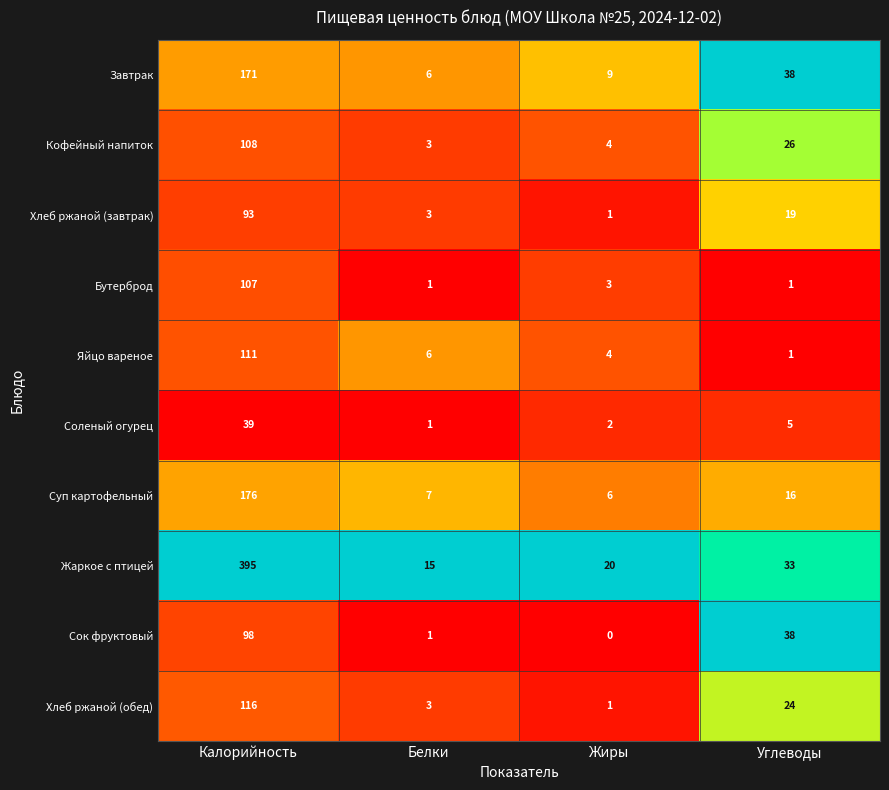

True or false: Суп картофельный has a value of 3 at Жиры.

False